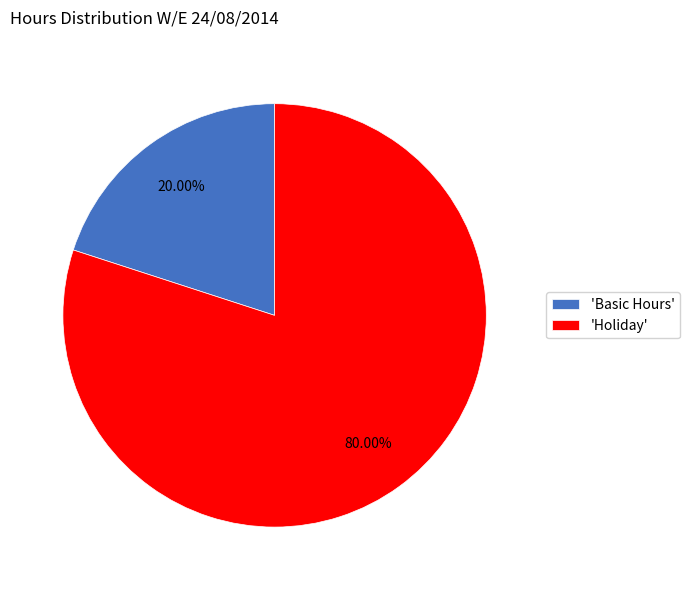

Which has a higher value, 'Holiday' or 'Basic Hours'?

'Holiday'